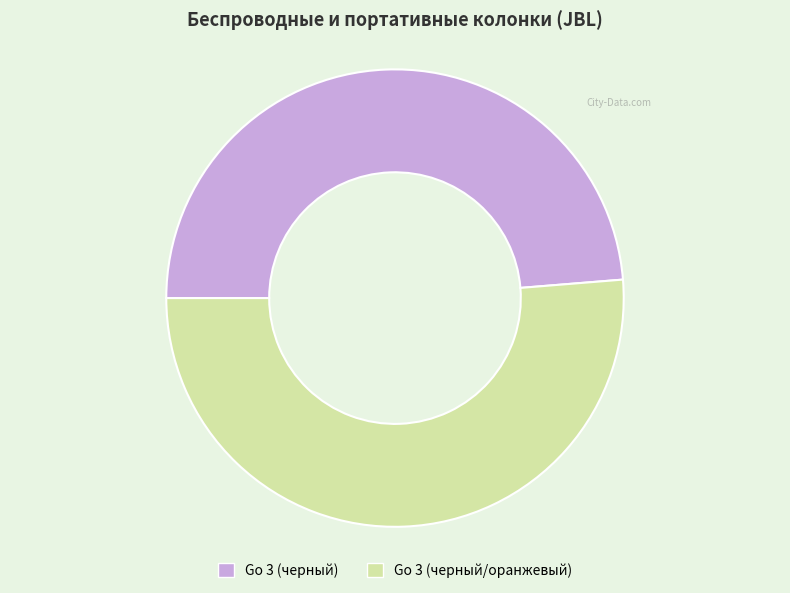

Which category accounts for the majority?

Go 3 (черный/оранжевый)